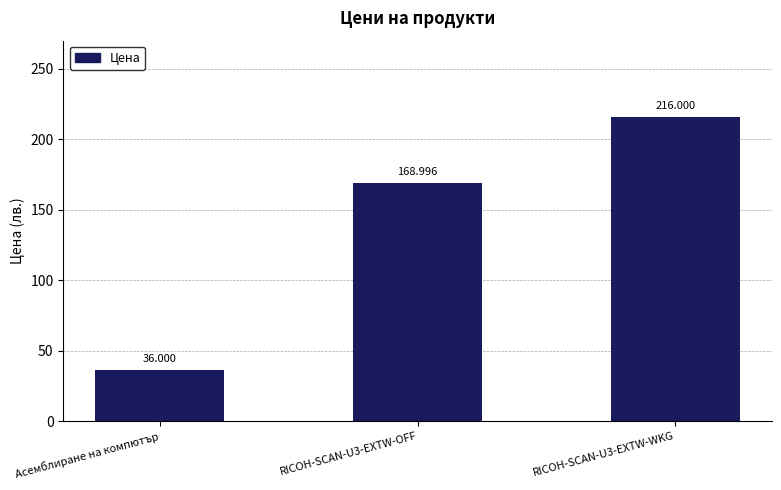

Are the bars grouped side by side (vs. stacked)?

No